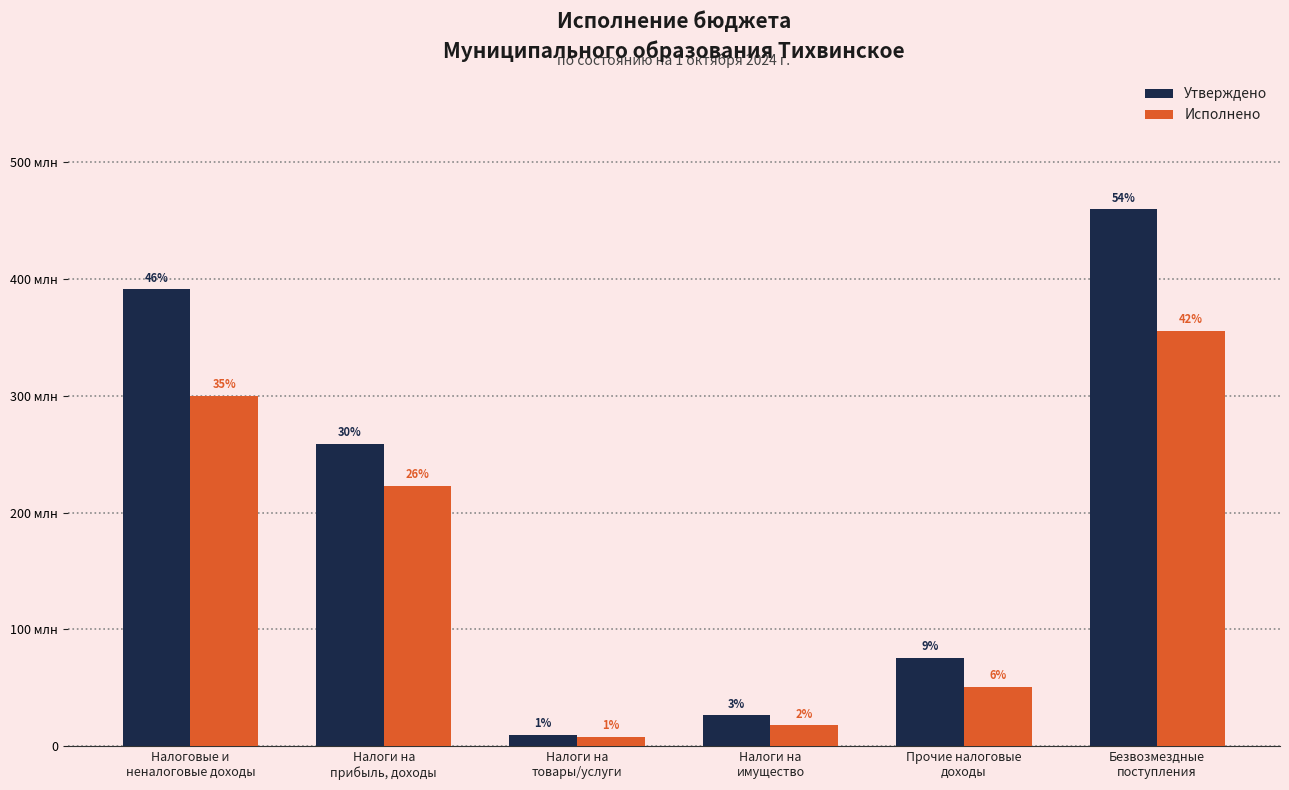

Between Налоги на
товары/услуги and Налоги на
имущество, which is larger?

Налоги на
имущество